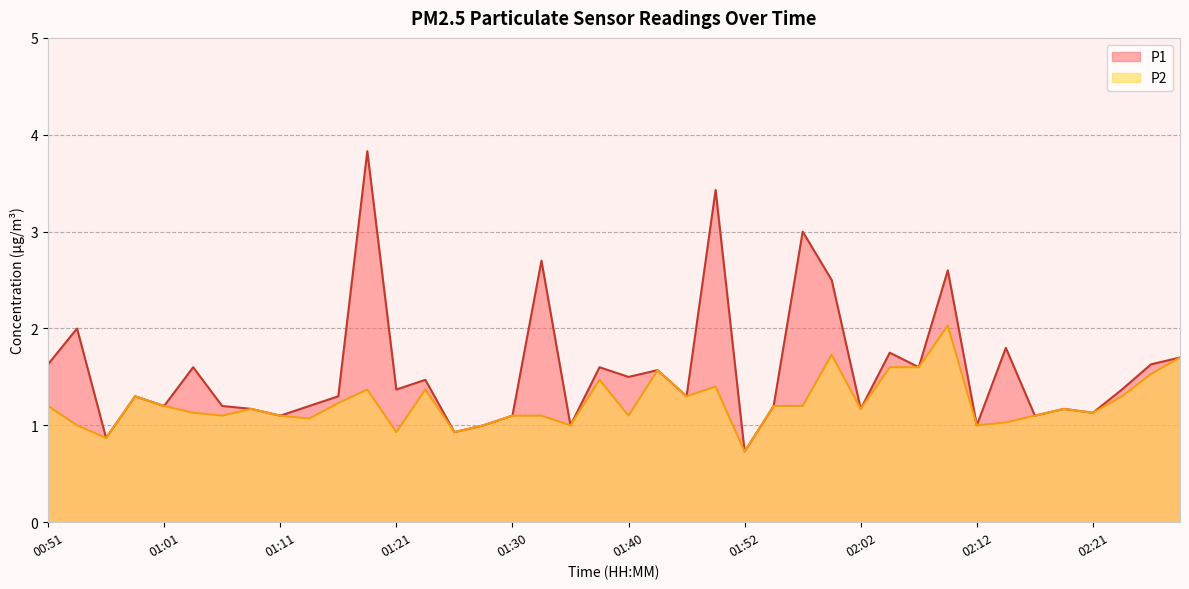

Count the number of categories in the chart.

40